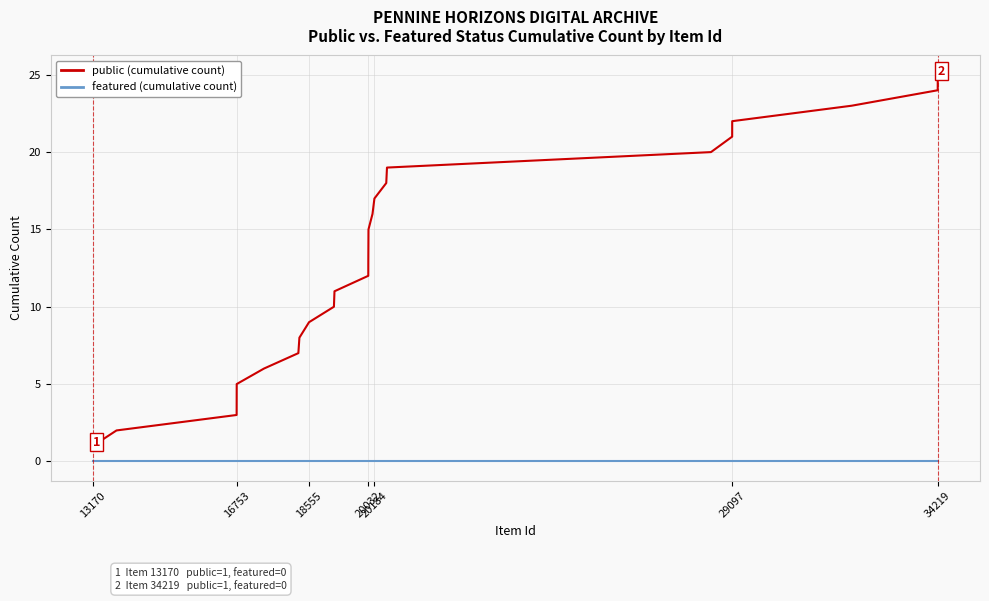

True or false: featured (cumulative count) and public (cumulative count) intersect in this chart.

False